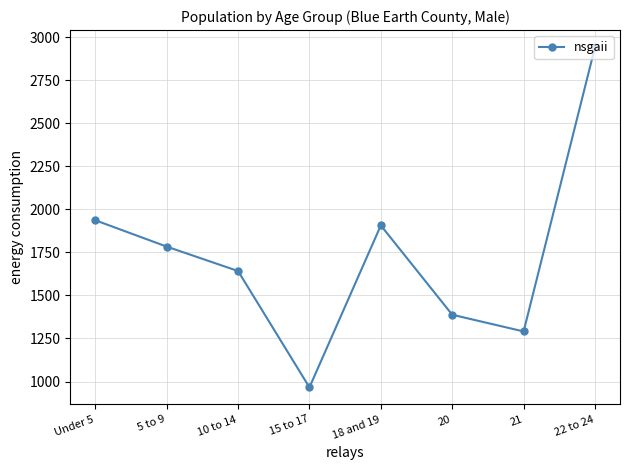

Where is the first local minimum?

15 to 17